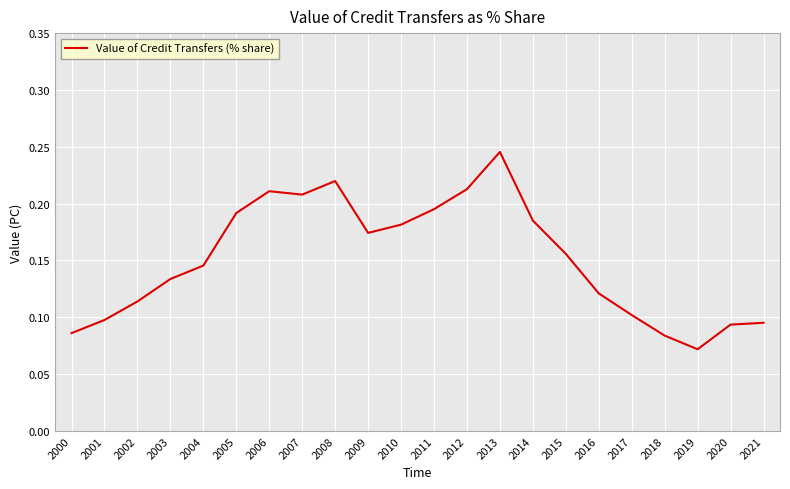

Between 2009 and 2010, which is larger?

2010